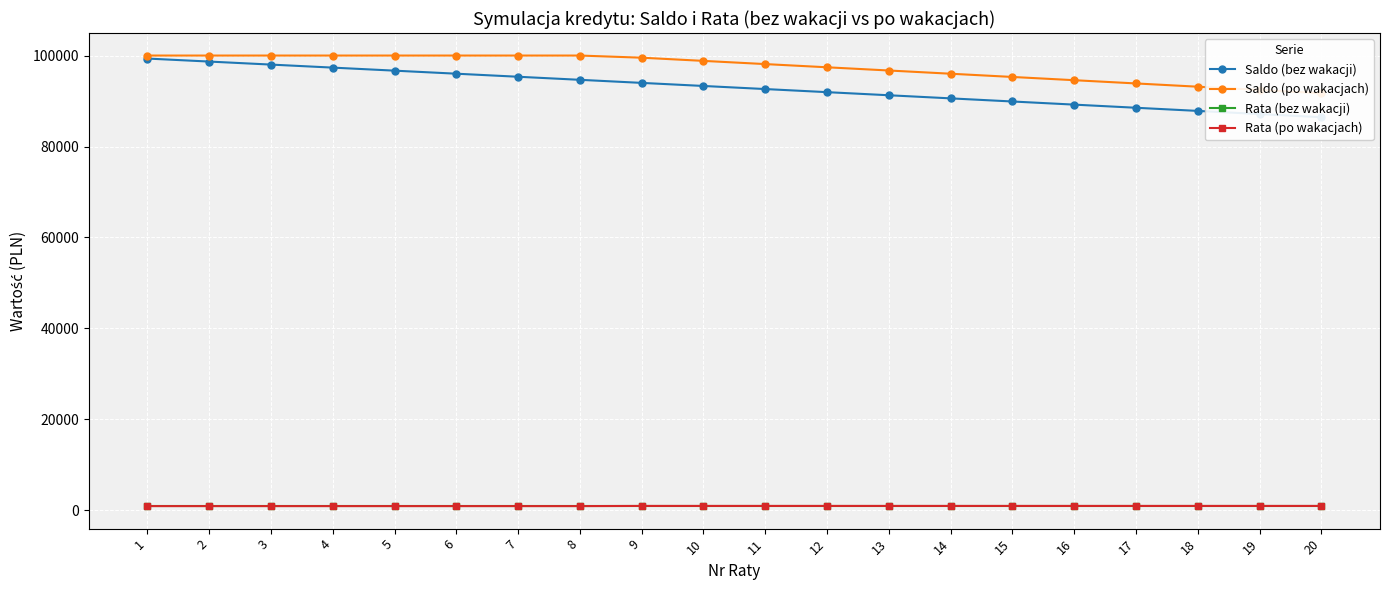

What is the total value across all series at 17?

184288.4